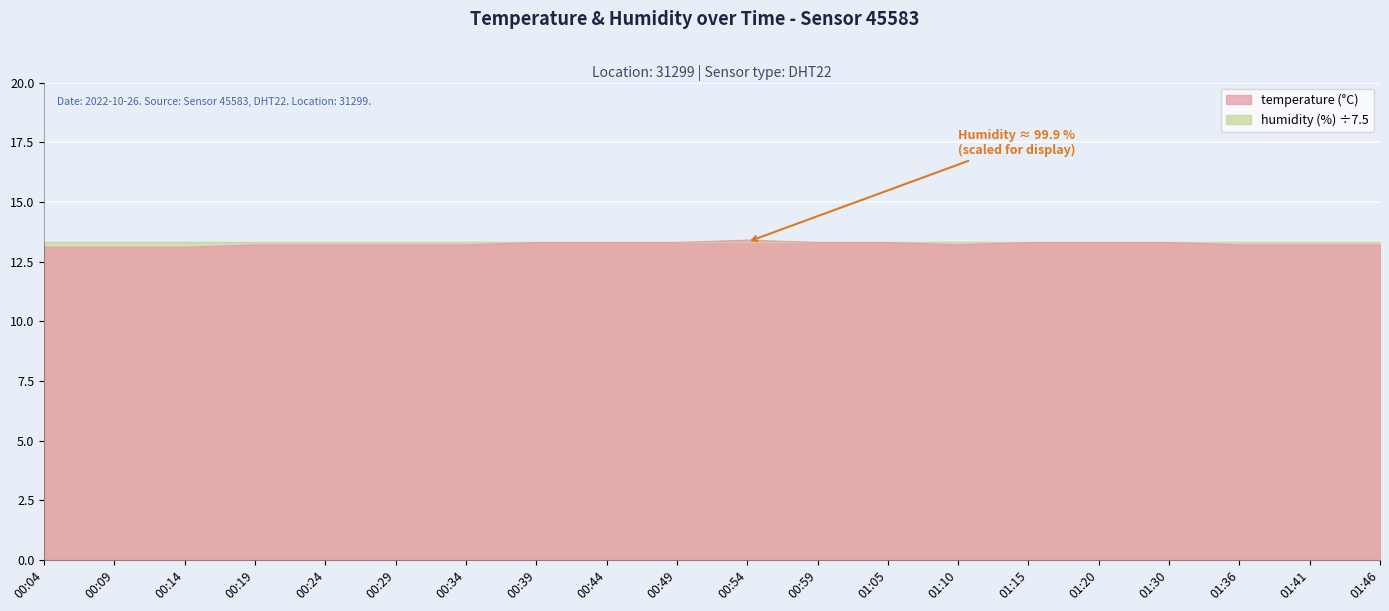

Is it true that the value at 01:46 is 6.2?

False